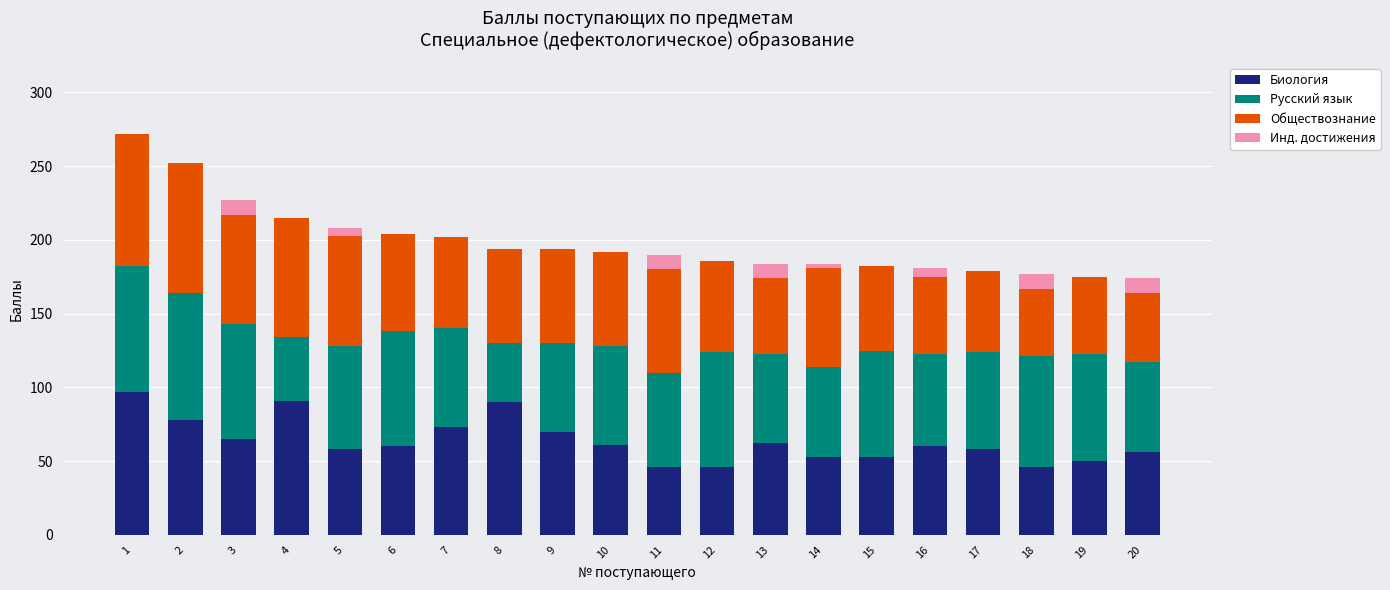

What is the total value across all series at 20?

174